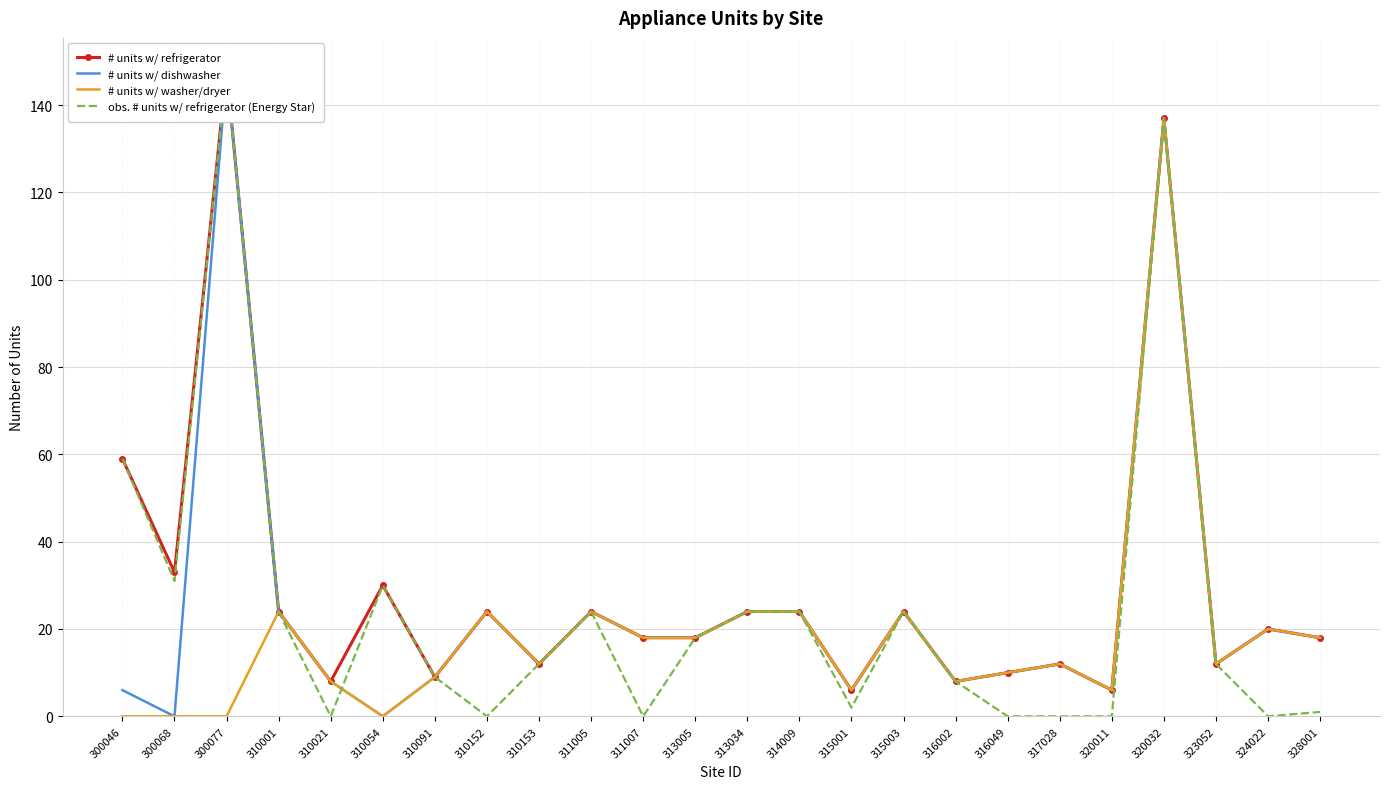

Where does the # units w/ refrigerator series first go above 20?

300046